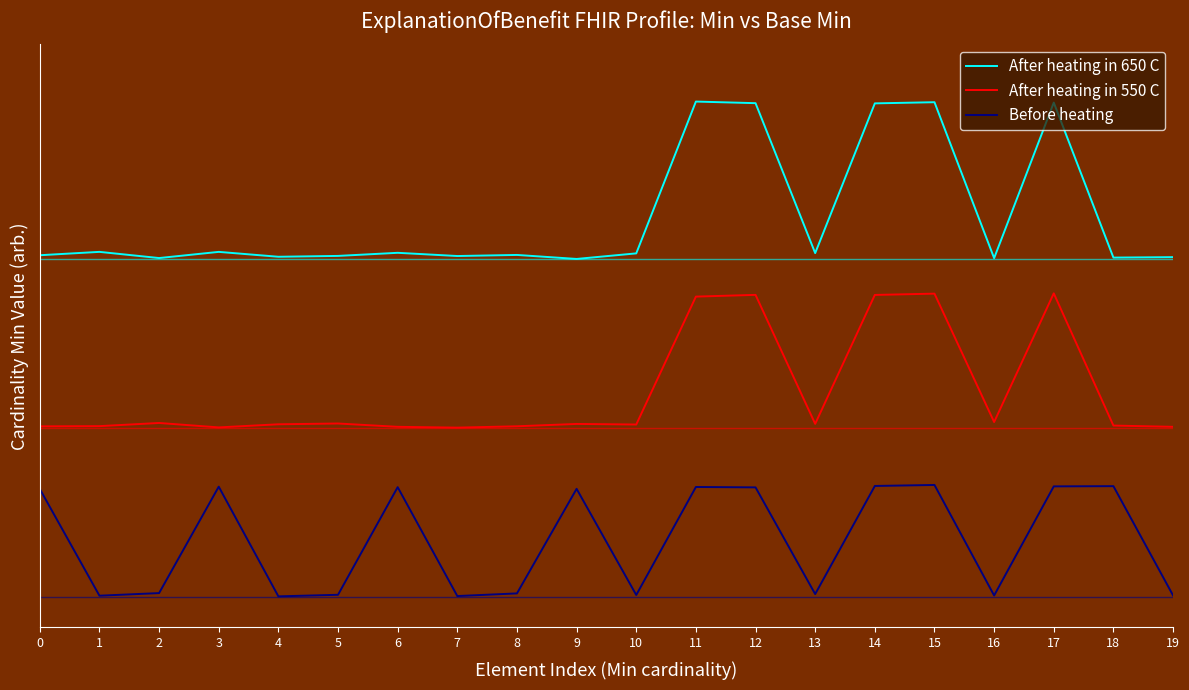

Reading right to left, extract all data points from this chart.

After heating in 650 C: 19=2.2	18=2.2	17=3.2	16=2.2	15=3.2	14=3.2	13=2.2	12=3.2	11=3.2	10=2.2	9=2.2	8=2.2	7=2.2	6=2.2	5=2.2	4=2.2	3=2.2	2=2.2	1=2.2	0=2.2
After heating in 550 C: 19=1.1	18=1.1	17=2.0	16=1.1	15=2.0	14=2.0	13=1.1	12=2.0	11=2.0	10=1.1	9=1.1	8=1.1	7=1.1	6=1.1	5=1.1	4=1.1	3=1.1	2=1.1	1=1.1	0=1.1
Before heating: 19=0.0	18=0.7	17=0.7	16=0.0	15=0.7	14=0.7	13=0.0	12=0.7	11=0.7	10=0.0	9=0.7	8=0.0	7=0.0	6=0.7	5=0.0	4=0.0	3=0.7	2=0.0	1=0.0	0=0.7